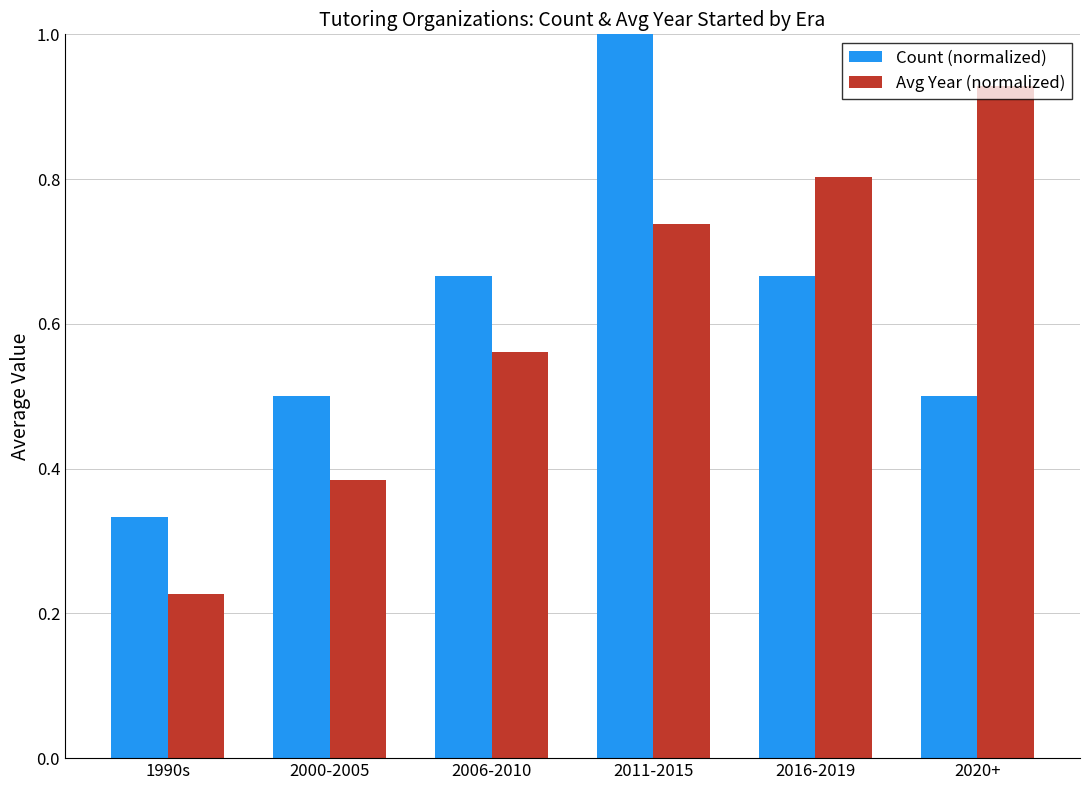

Which category has the lowest value in the Count (normalized) series?

1990s